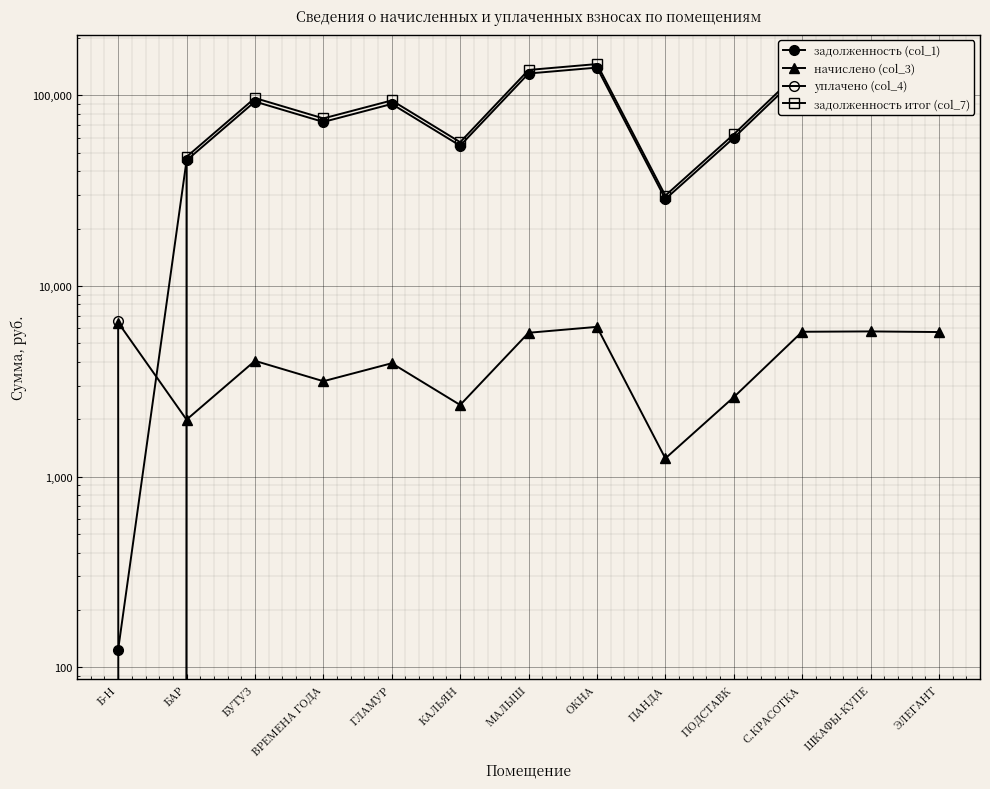

True or false: задолженность (col_1) has a value of 47604.4 at ПАНДА.

False